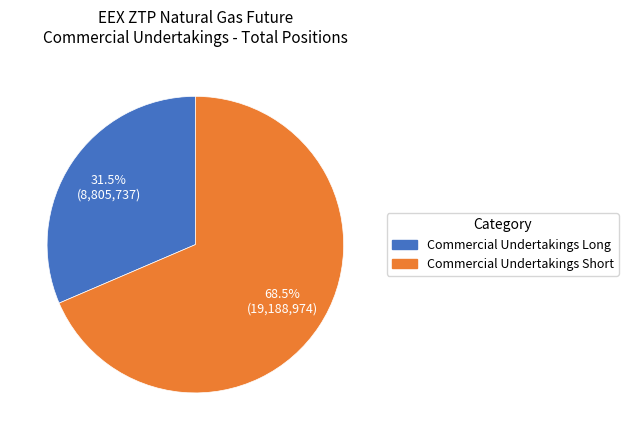

What portion of the pie excludes Commercial Undertakings Short?

31.5%